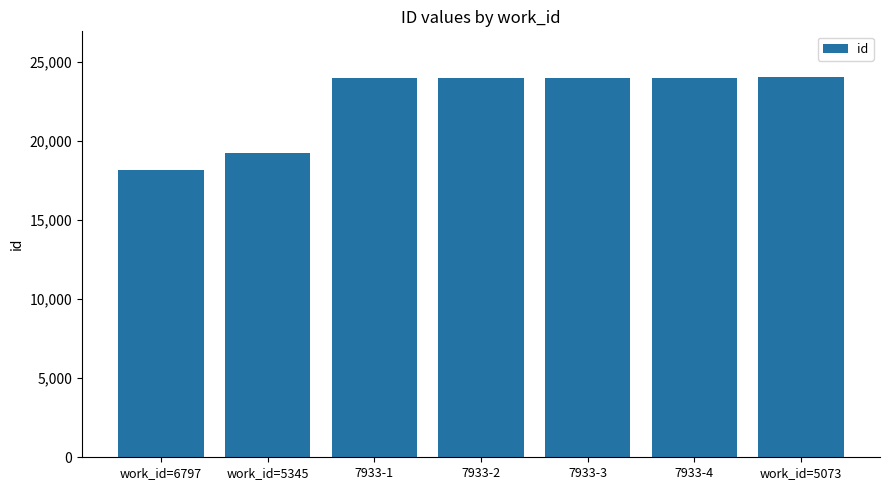

Count the number of categories in the chart.

7